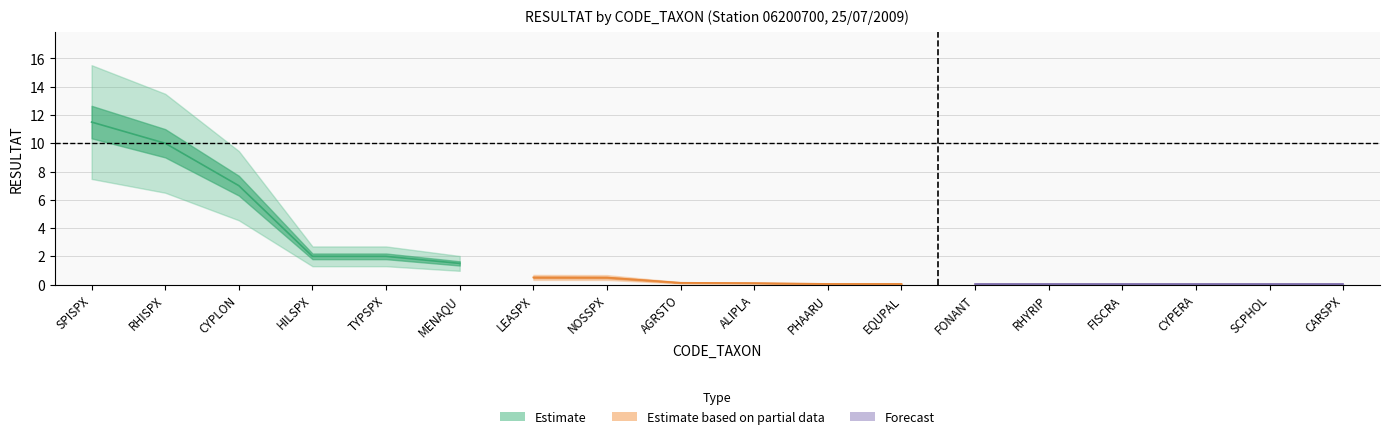

True or false: the data shows 0.0 at FISCRA.

True